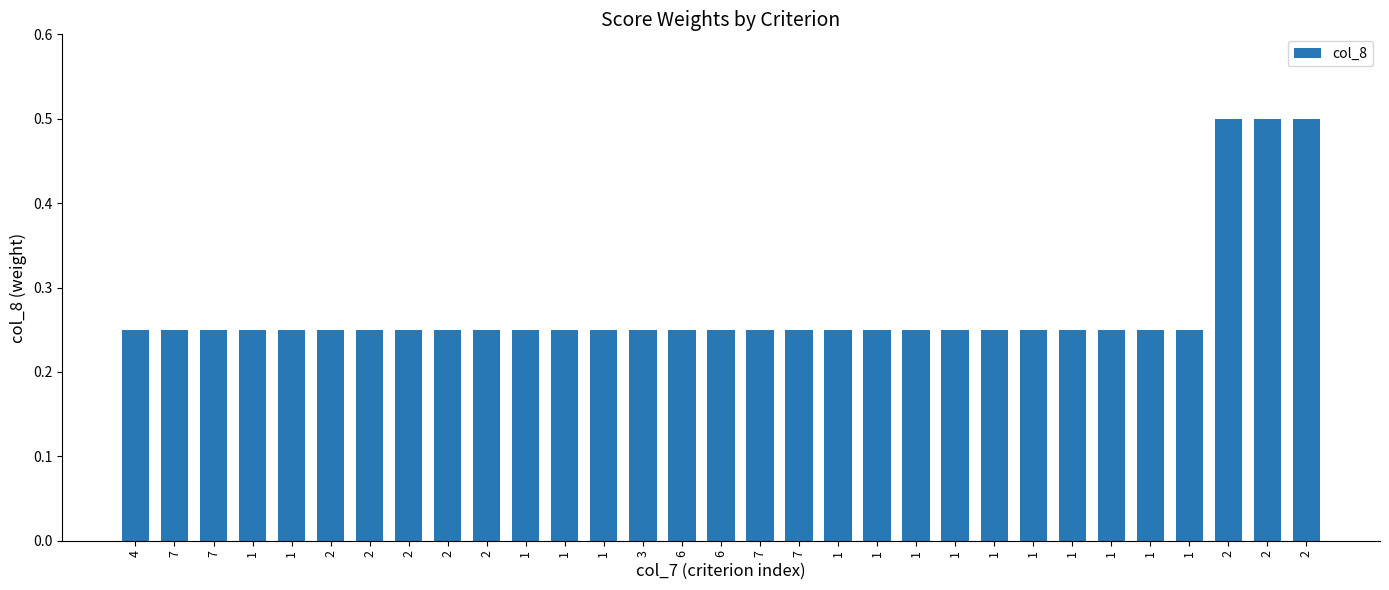

Count the number of categories in the chart.

31